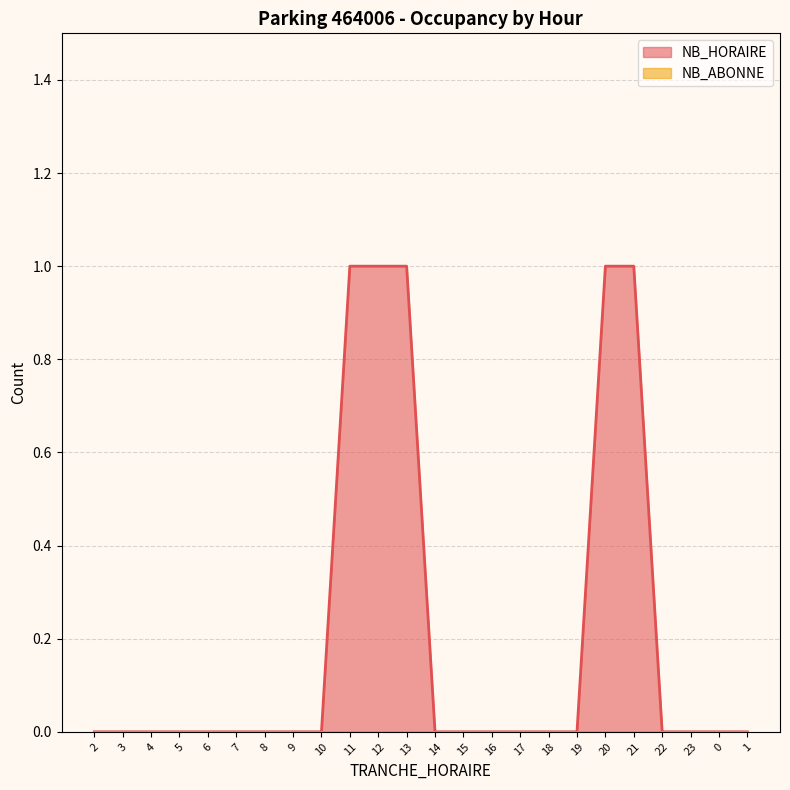

What is the label of the 10th point from the left?

11